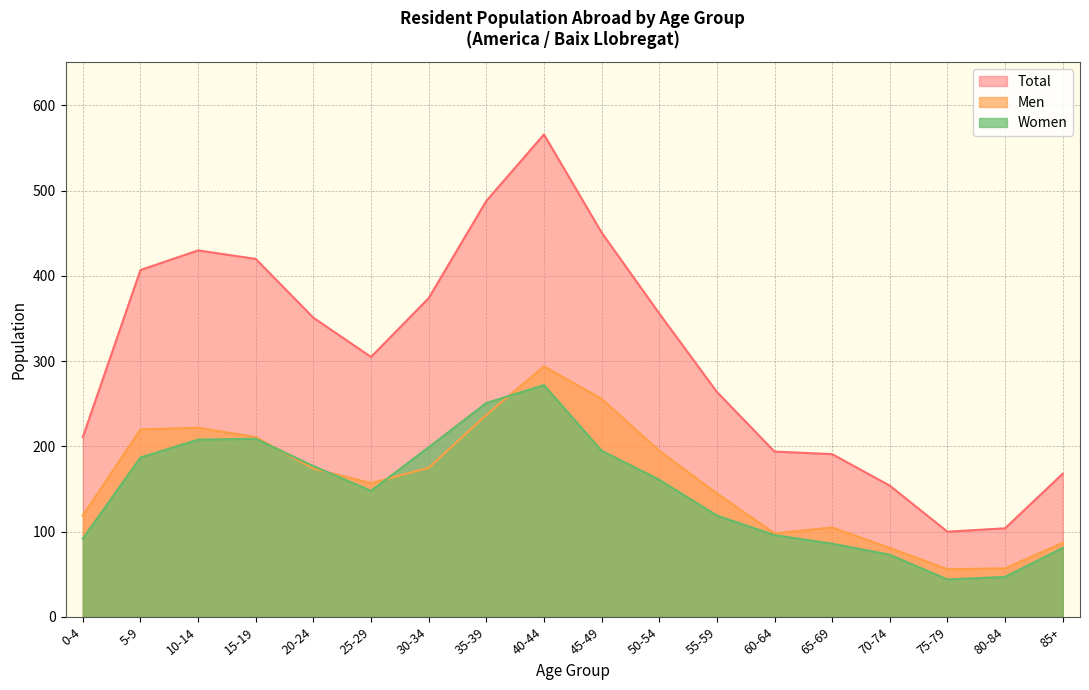

What value does the Total series have at 0-4, to the nearest 5?

210